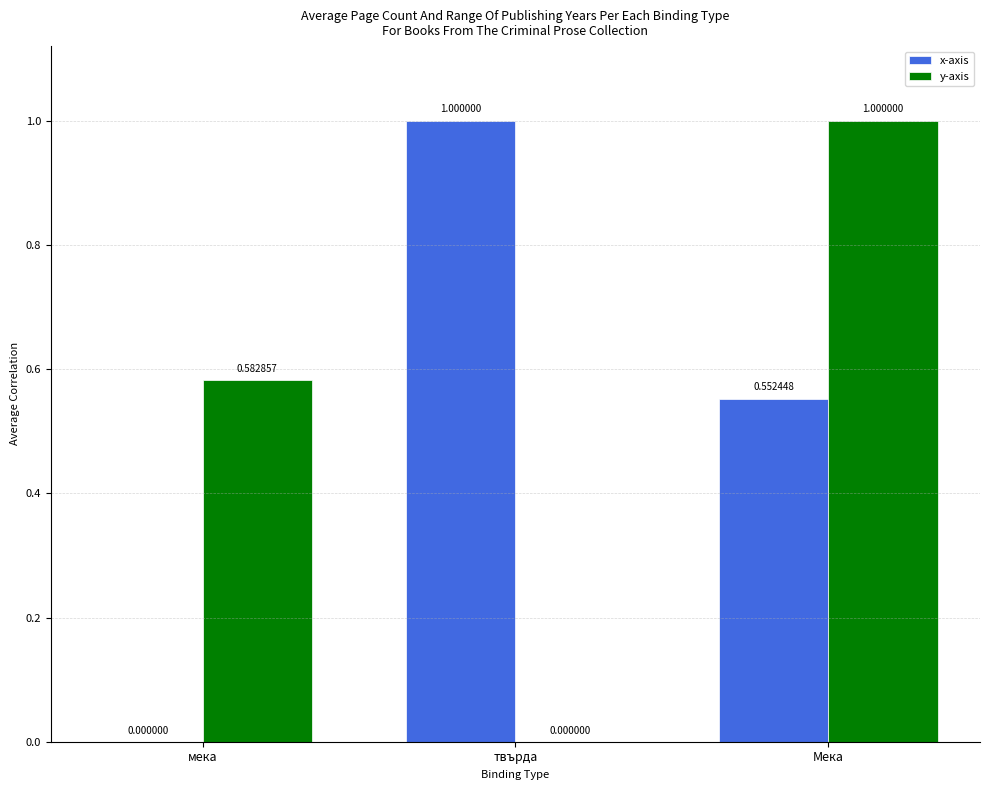

Which series has the largest total across all categories?

y-axis